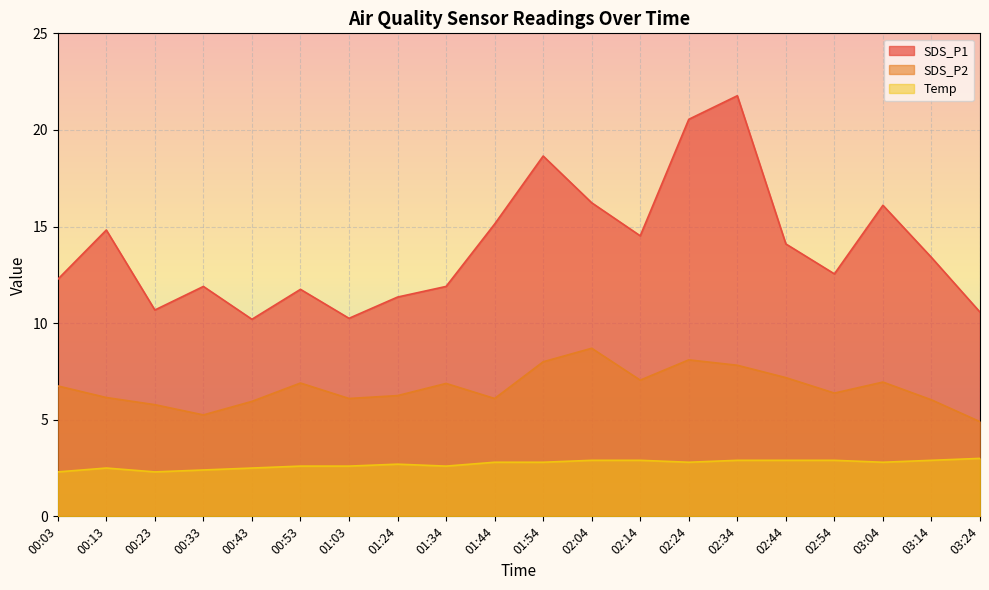

Which category has the lowest value in the SDS_P2 series?

03:24